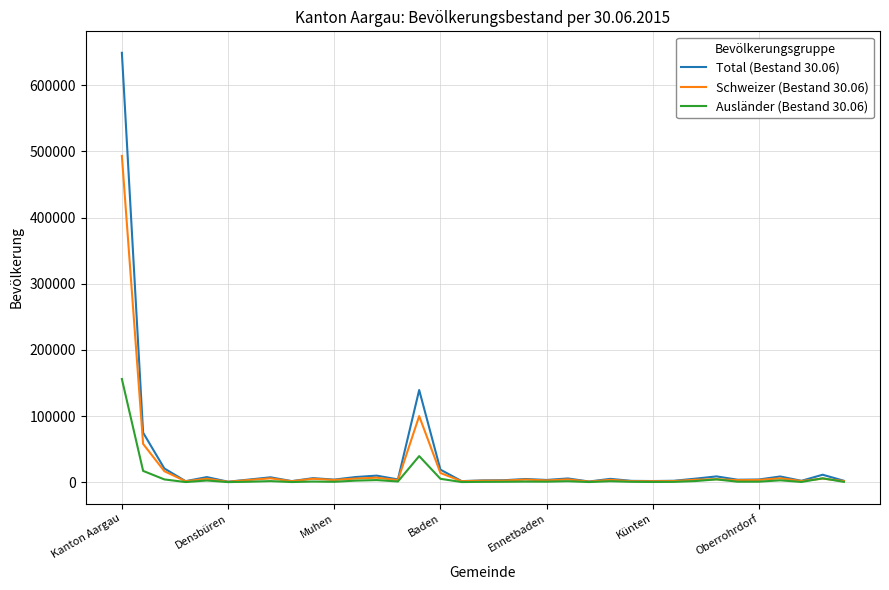

What are all the series names shown in the legend?

Total (Bestand 30.06), Schweizer (Bestand 30.06), Ausländer (Bestand 30.06)